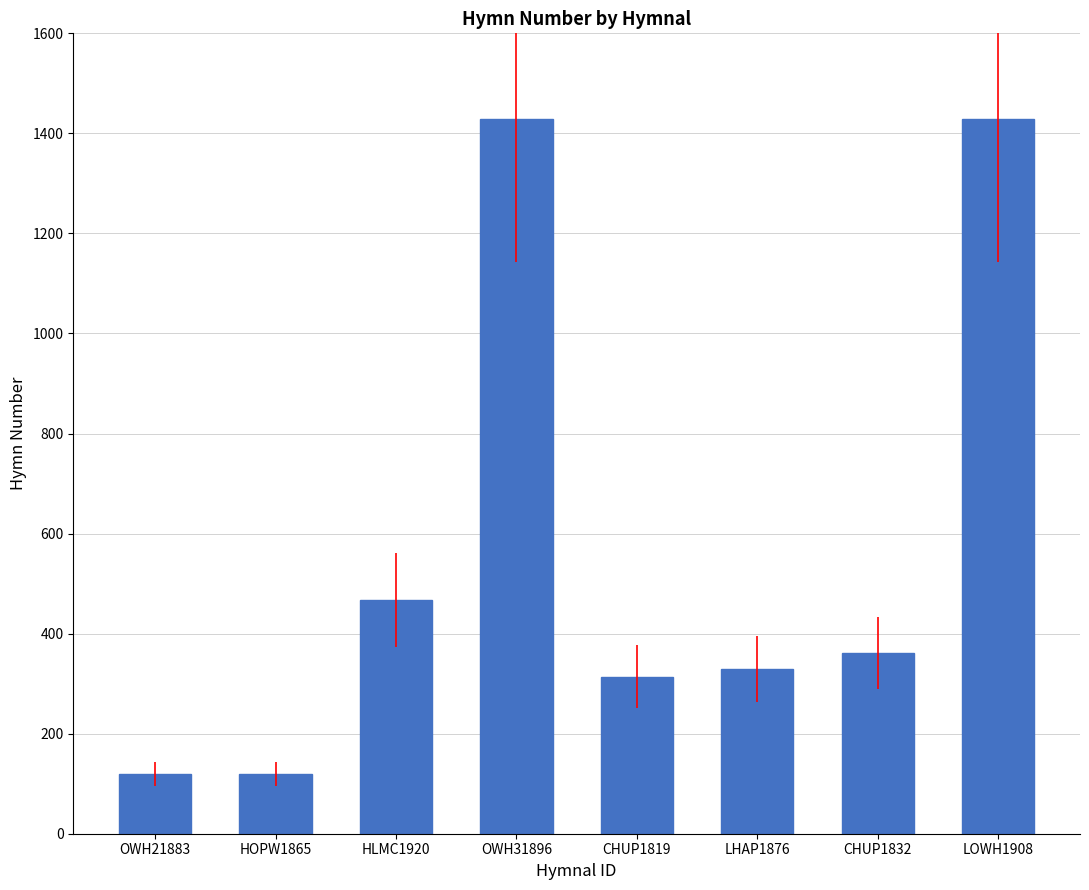

True or false: the data shows 99 at CHUP1819.

False